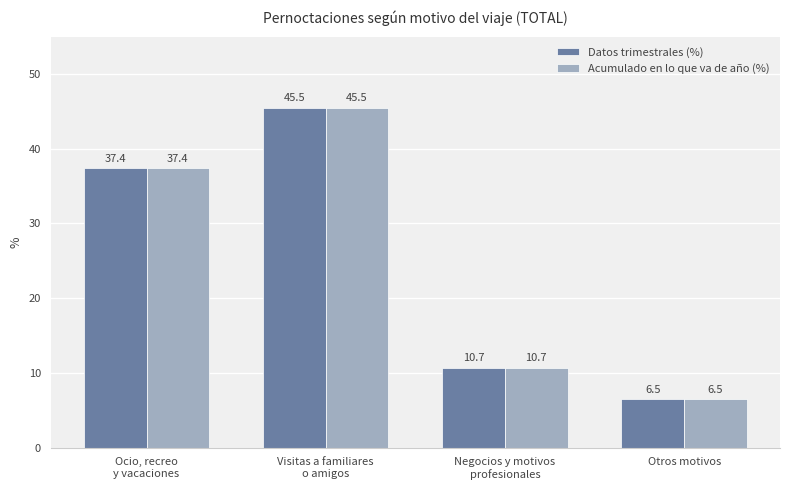

What is the total value across all series at Otros motivos?

13.0